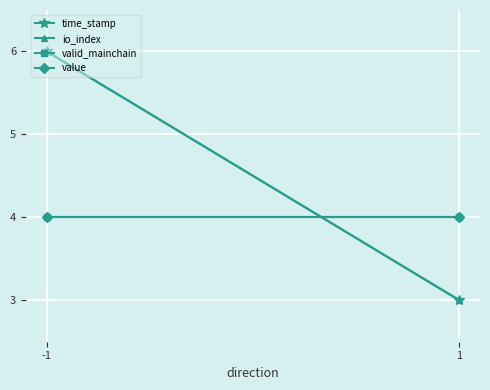

Which category has the highest value in the time_stamp series?

-1